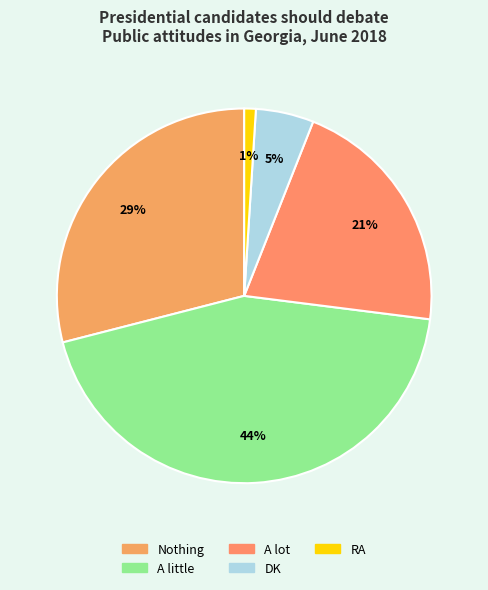

Is there any slice that represents more than half of the pie?

No